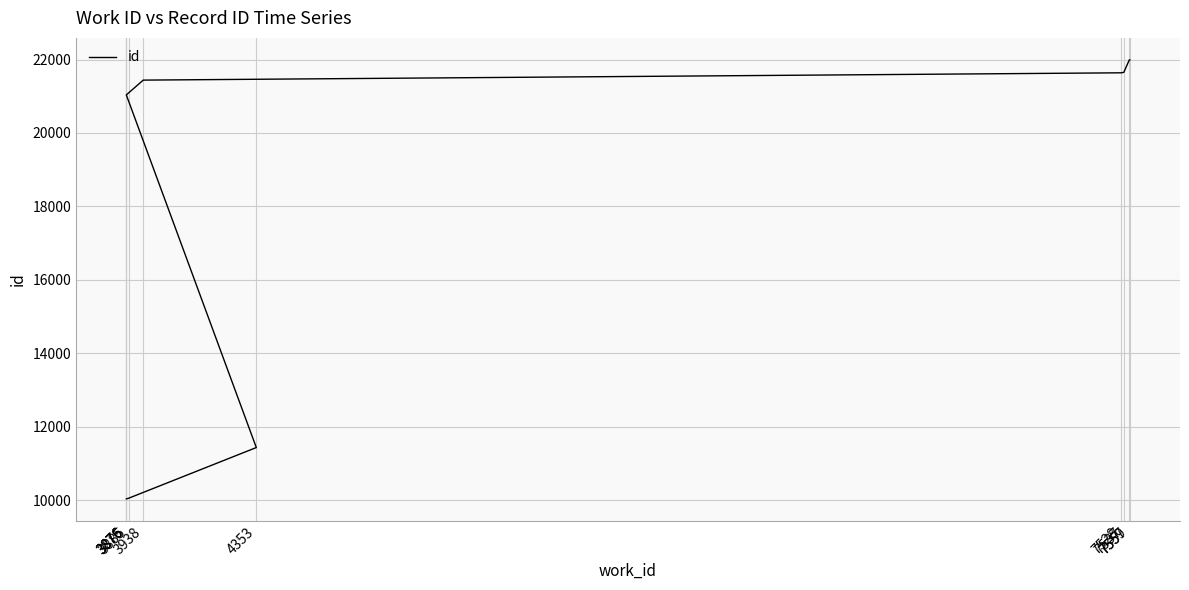

Is it true that the value at 7559 is 21991?

True